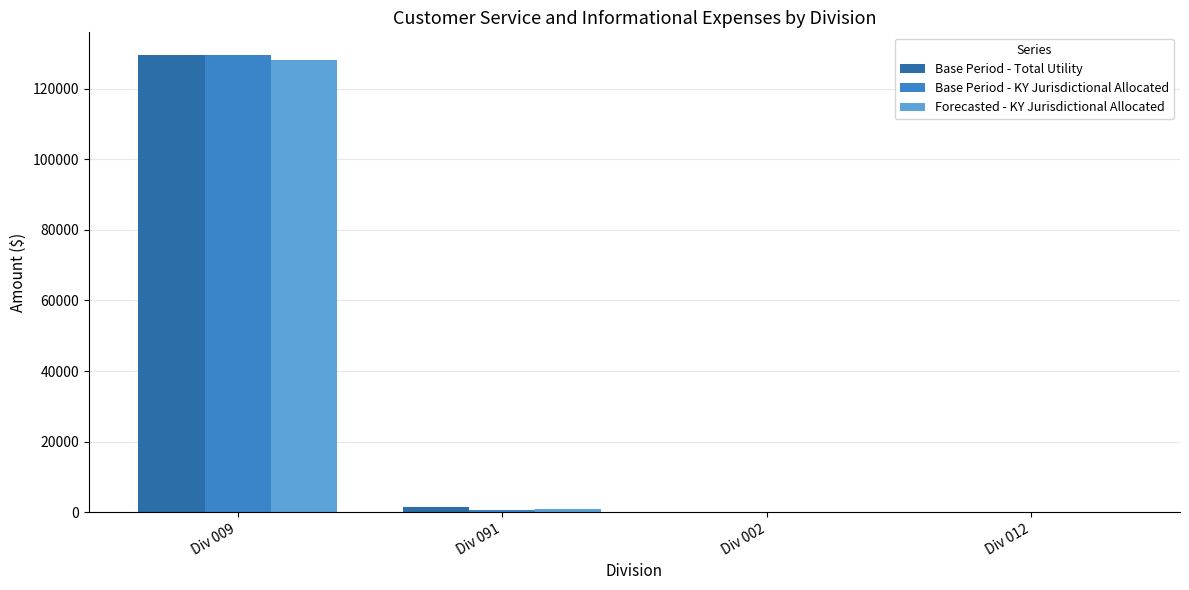

The value of Forecasted - KY Jurisdictional Allocated at Div 009 is 128271.6. True or false?

True